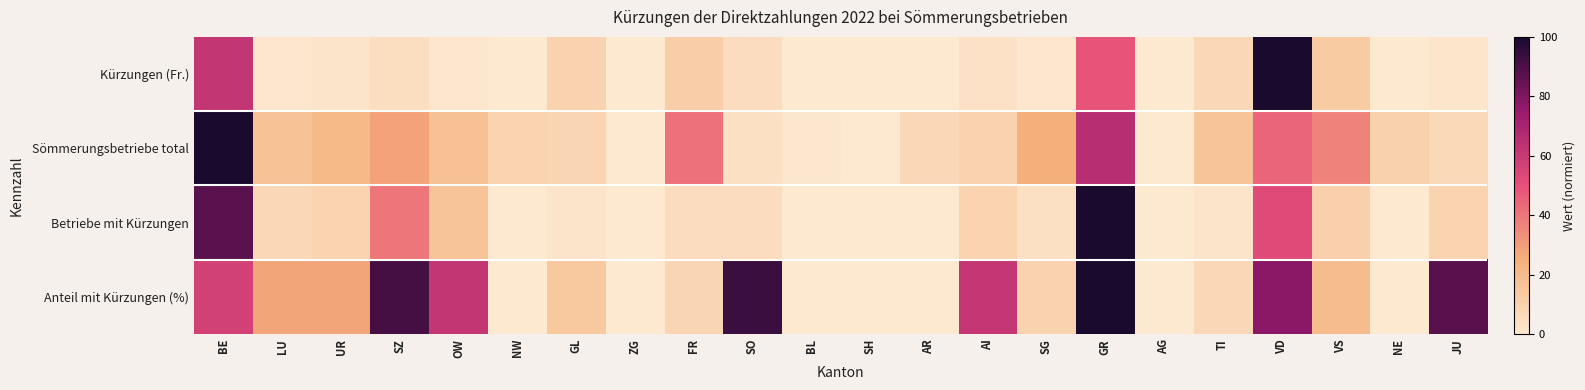

Which series has the largest total across all categories?

Anteil mit Kürzungen (%)